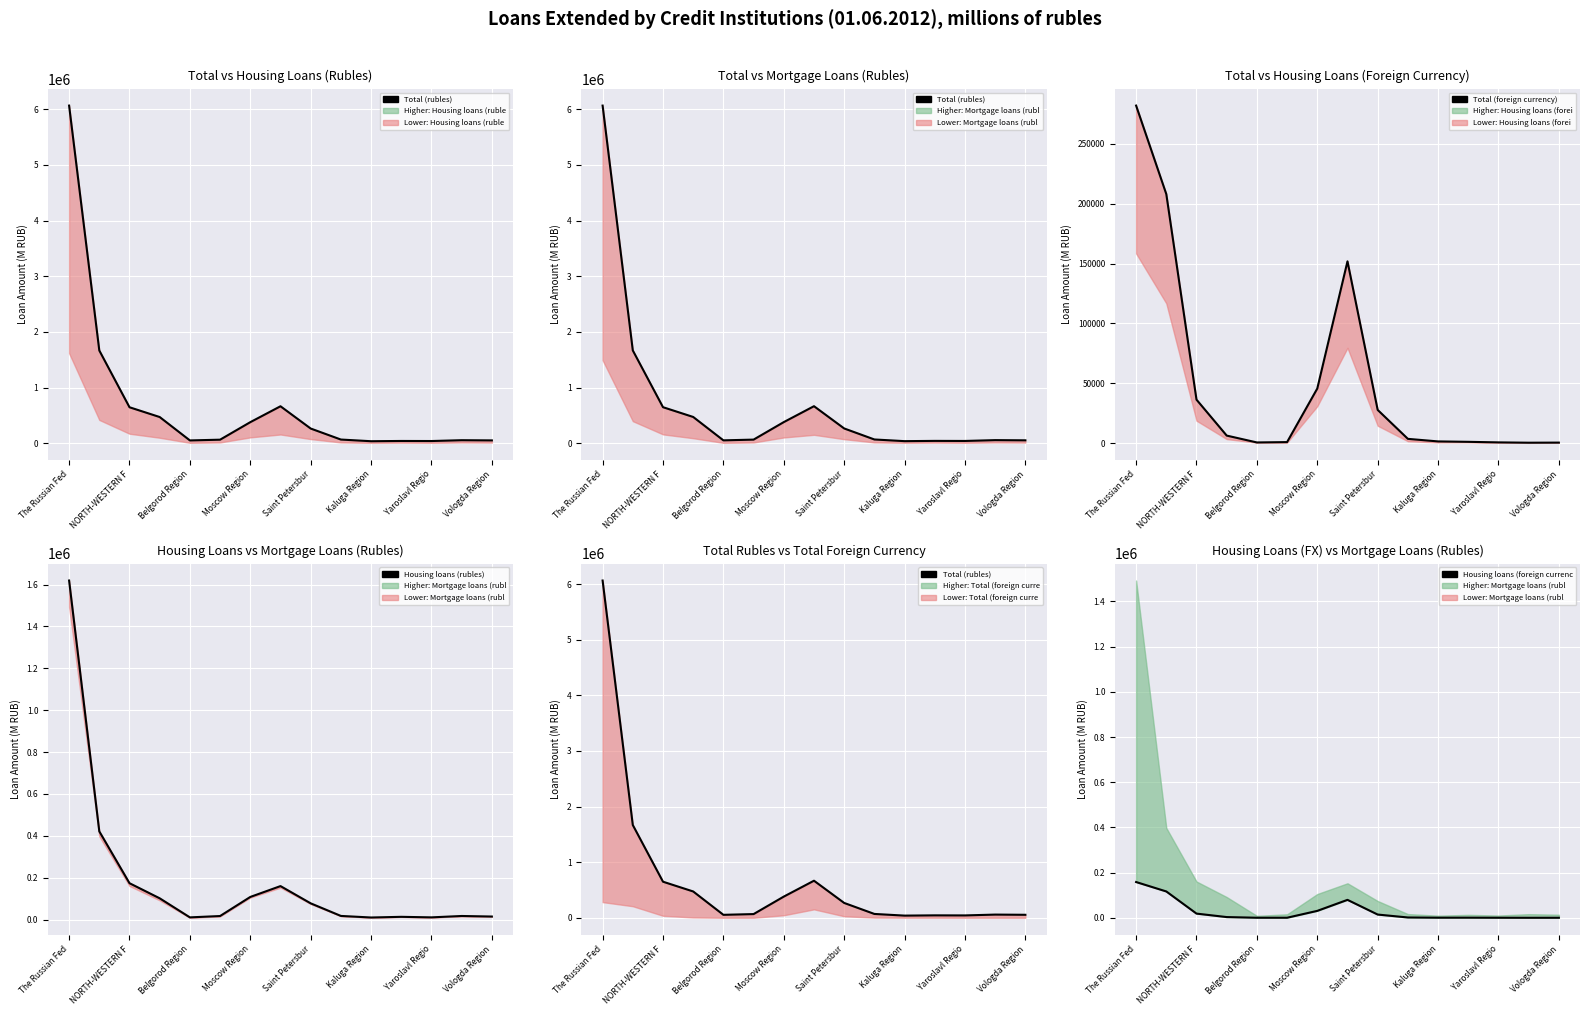

Does the chart display data point markers on the line(s)?

No